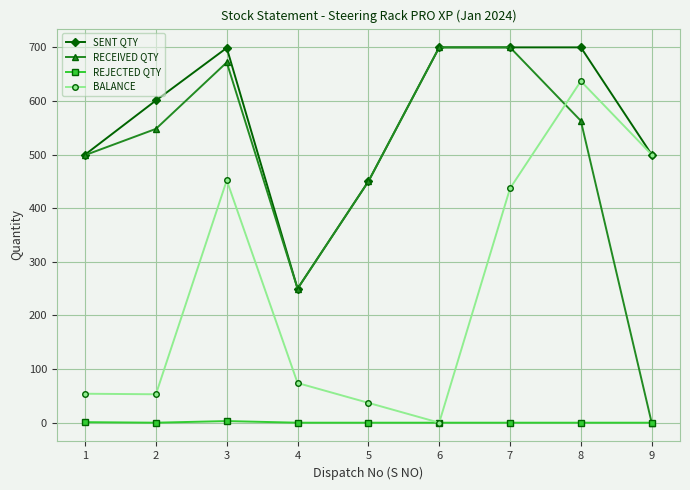

What is the sum of the RECEIVED QTY values at 1 and 5?

949